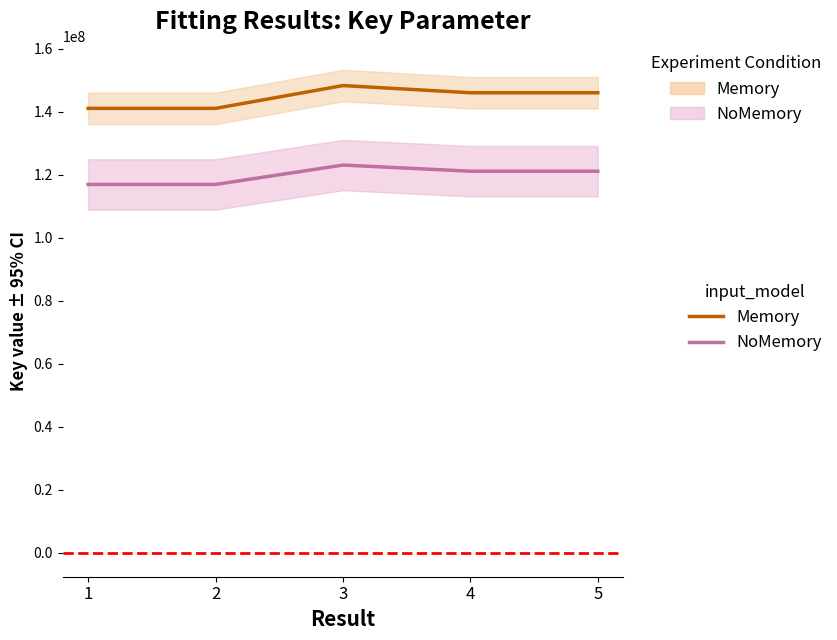

Between 4 and 2, which is larger?

4